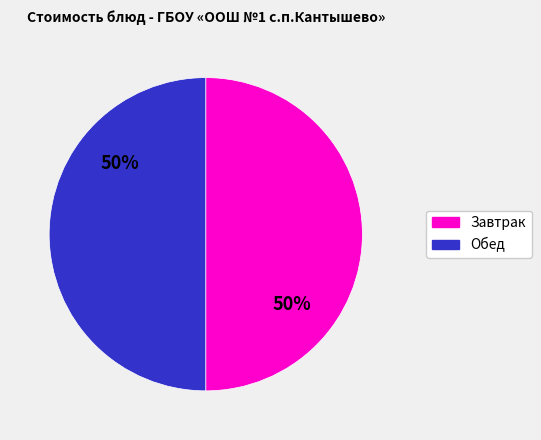

Approximately how many times larger is the value at Завтрак compared to Обед?

1.0